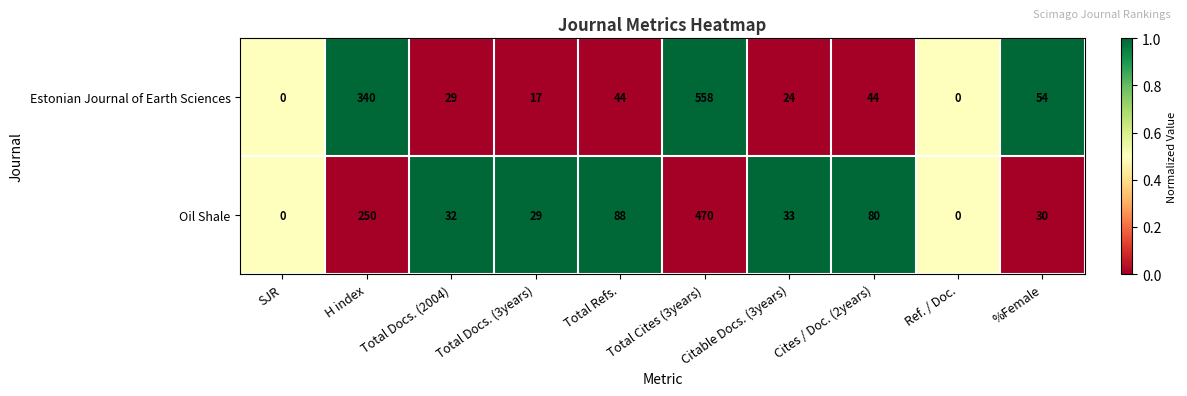

What is the spread (max minus min) of values at Total Cites (3years)?

88